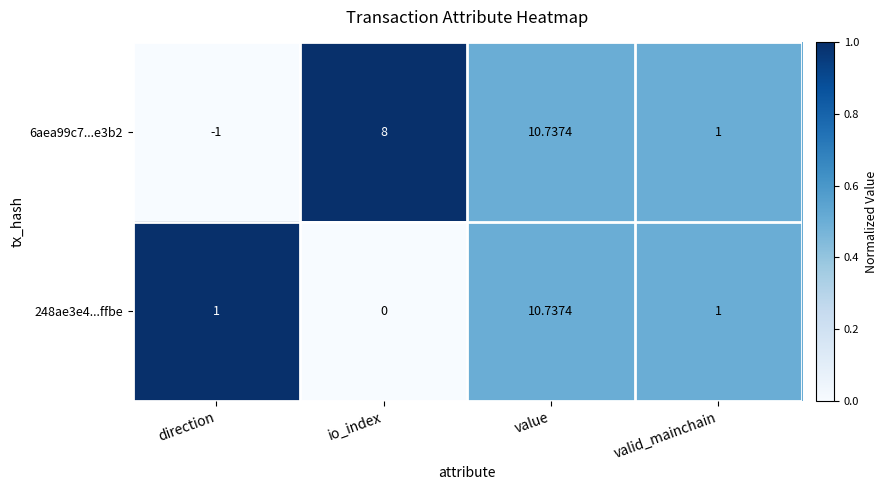

What is the maximum value shown in the chart?

10.7